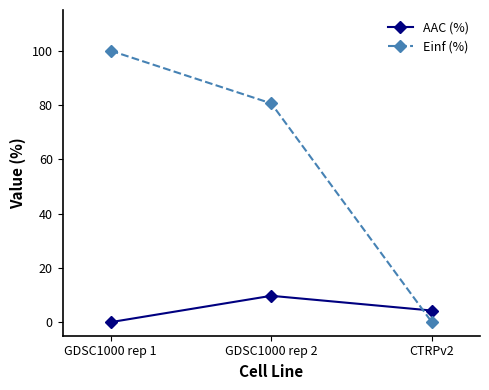

Reading left to right, list all the values displayed in this chart.

AAC (%): GDSC1000 rep 1=0.0	GDSC1000 rep 2=9.7	CTRPv2=4.3
Einf (%): GDSC1000 rep 1=100.0	GDSC1000 rep 2=80.6	CTRPv2=0.0